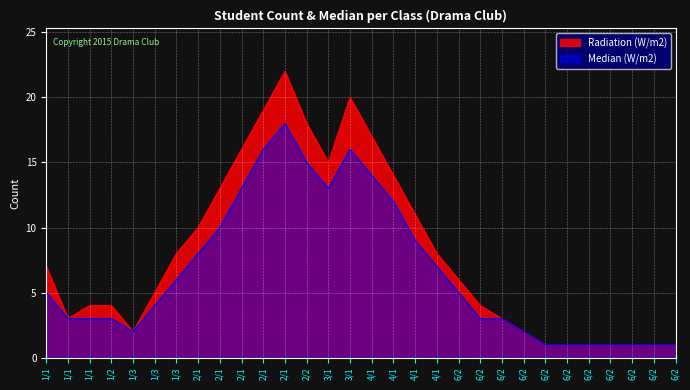

List the series in order of their peak value, lowest first.

Median (W/m2), Radiation (W/m2)